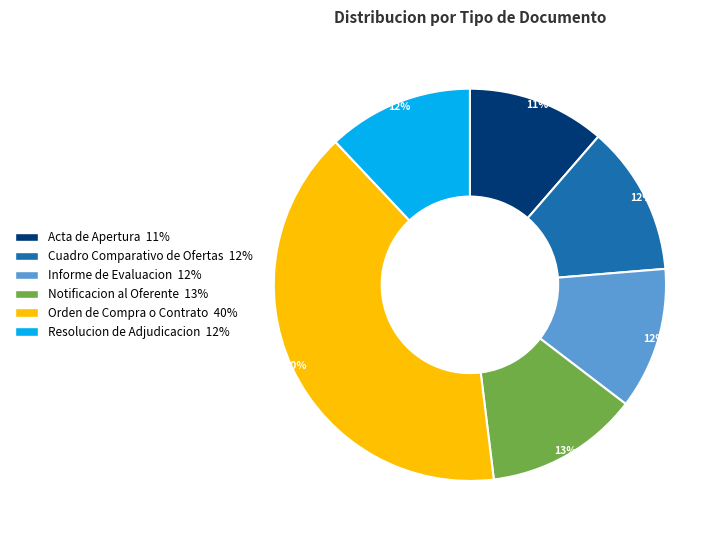

To the nearest percent, what portion does Notificacion al Oferente represent?

13%